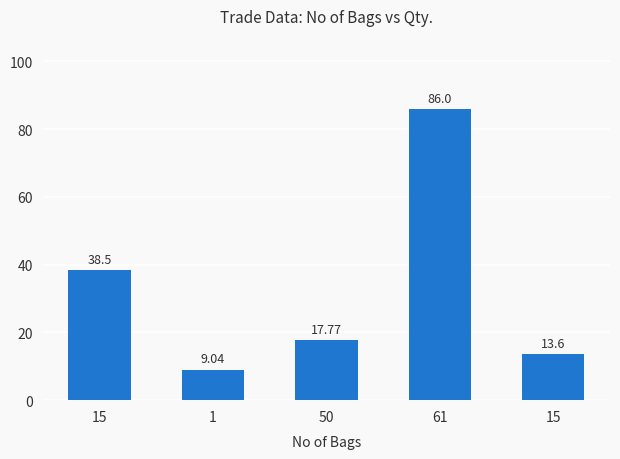

Reading left to right, list all the values displayed in this chart.

38.5	9.0	17.8	86.0	13.6